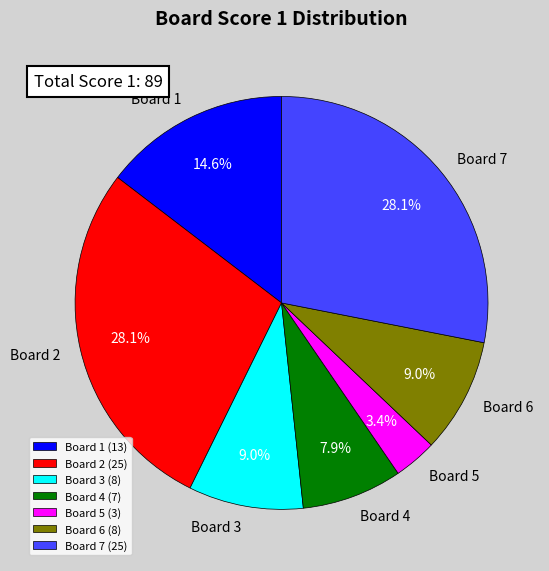

What portion of the pie excludes Board 4?

92.1%